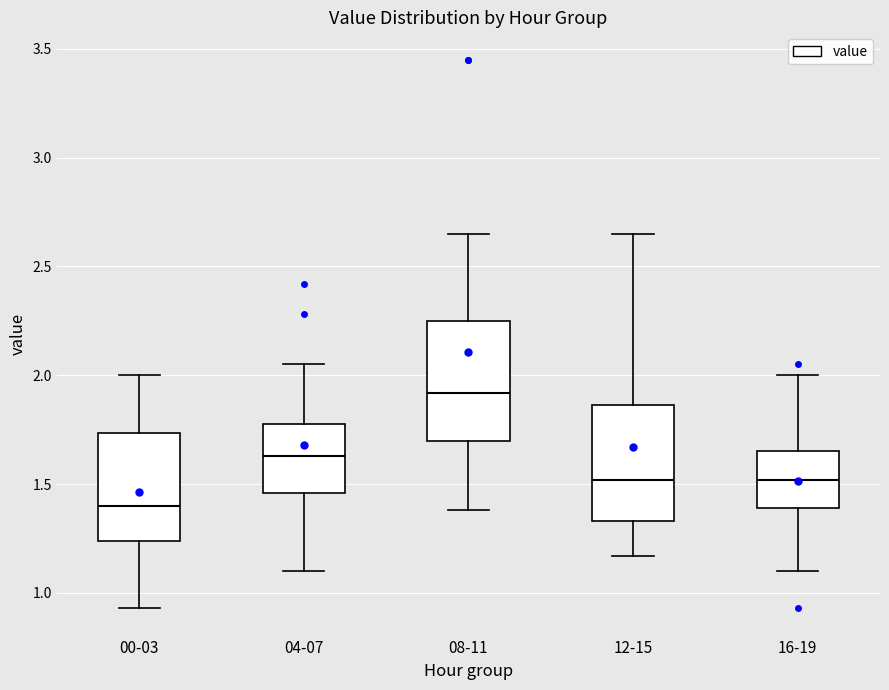

Reading left to right, transcribe this box plot: for each box, give where its median line is, the range the box spans, and where its two whiskers end, as read against the y-axis. The values are not printed on the chart, so give them approximately, as read against the axis.

00-03: median 1.40, box 1.25 to 1.75, whiskers 0.95 to 2.00
04-07: median 1.65, box 1.45 to 1.80, whiskers 1.10 to 2.05
08-11: median 1.90, box 1.70 to 2.25, whiskers 1.40 to 2.65
12-15: median 1.50, box 1.35 to 1.85, whiskers 1.15 to 2.65
16-19: median 1.50, box 1.40 to 1.65, whiskers 1.10 to 2.00